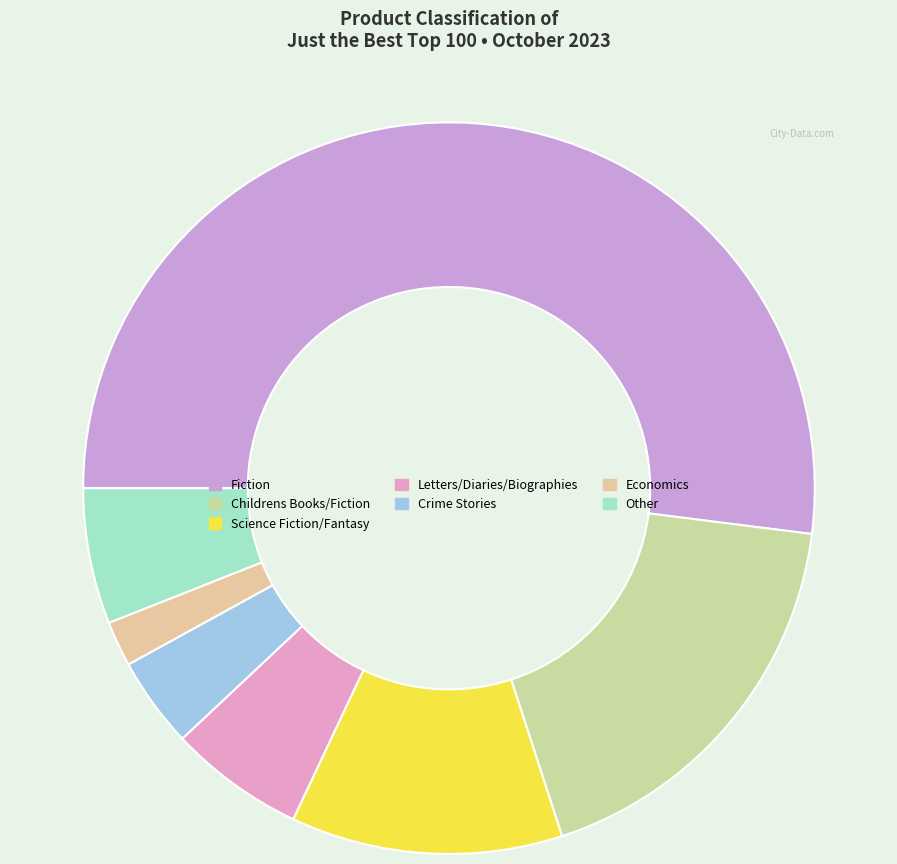

How many slices are in this pie chart?

7